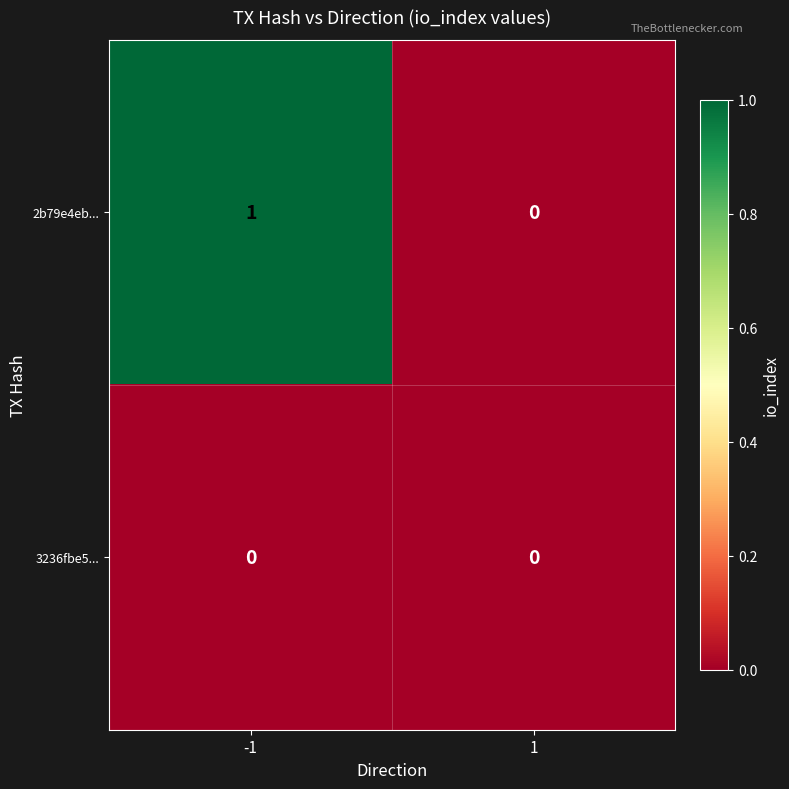

Rank the series at -1 from highest to lowest value.

2b79e4eb..., 3236fbe5...